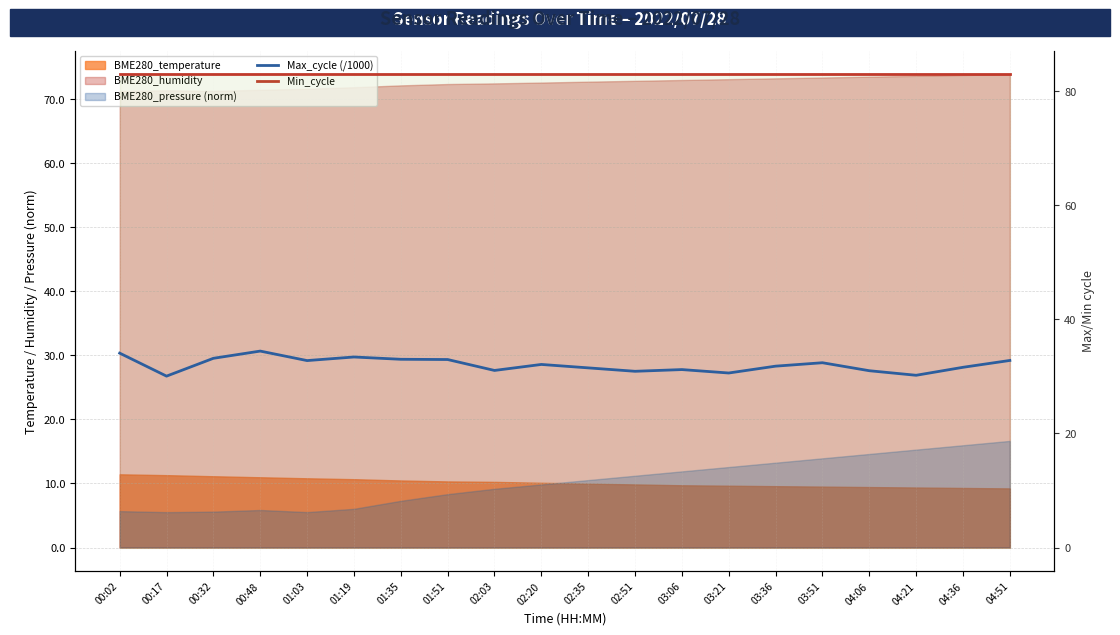

Which series has the largest total across all categories?

Min_cycle